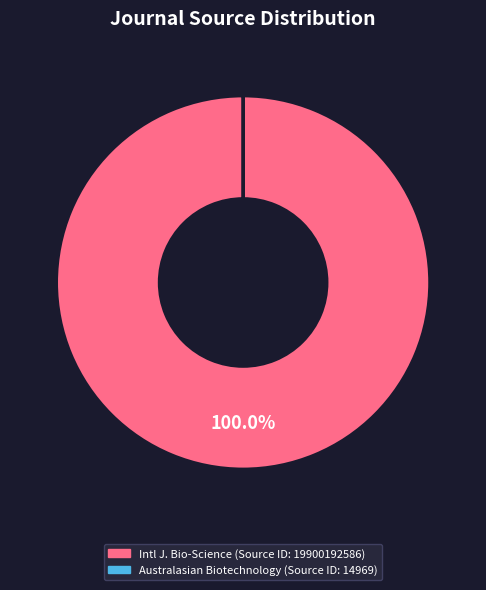

Is there any slice that represents more than half of the pie?

Yes